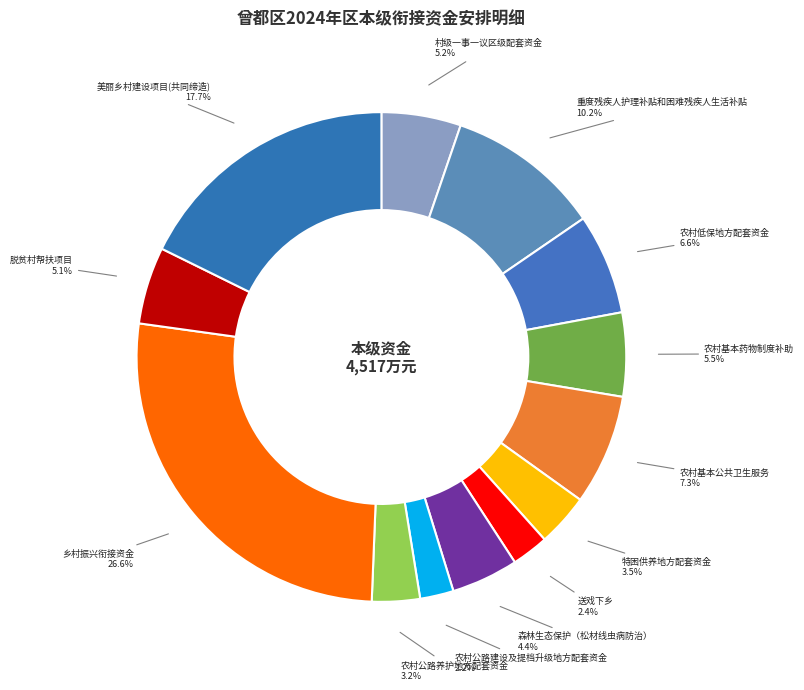

Do 美丽乡村建设项目(共同缔造) and 农村基本公共卫生服务 together represent more than half of the pie?

No